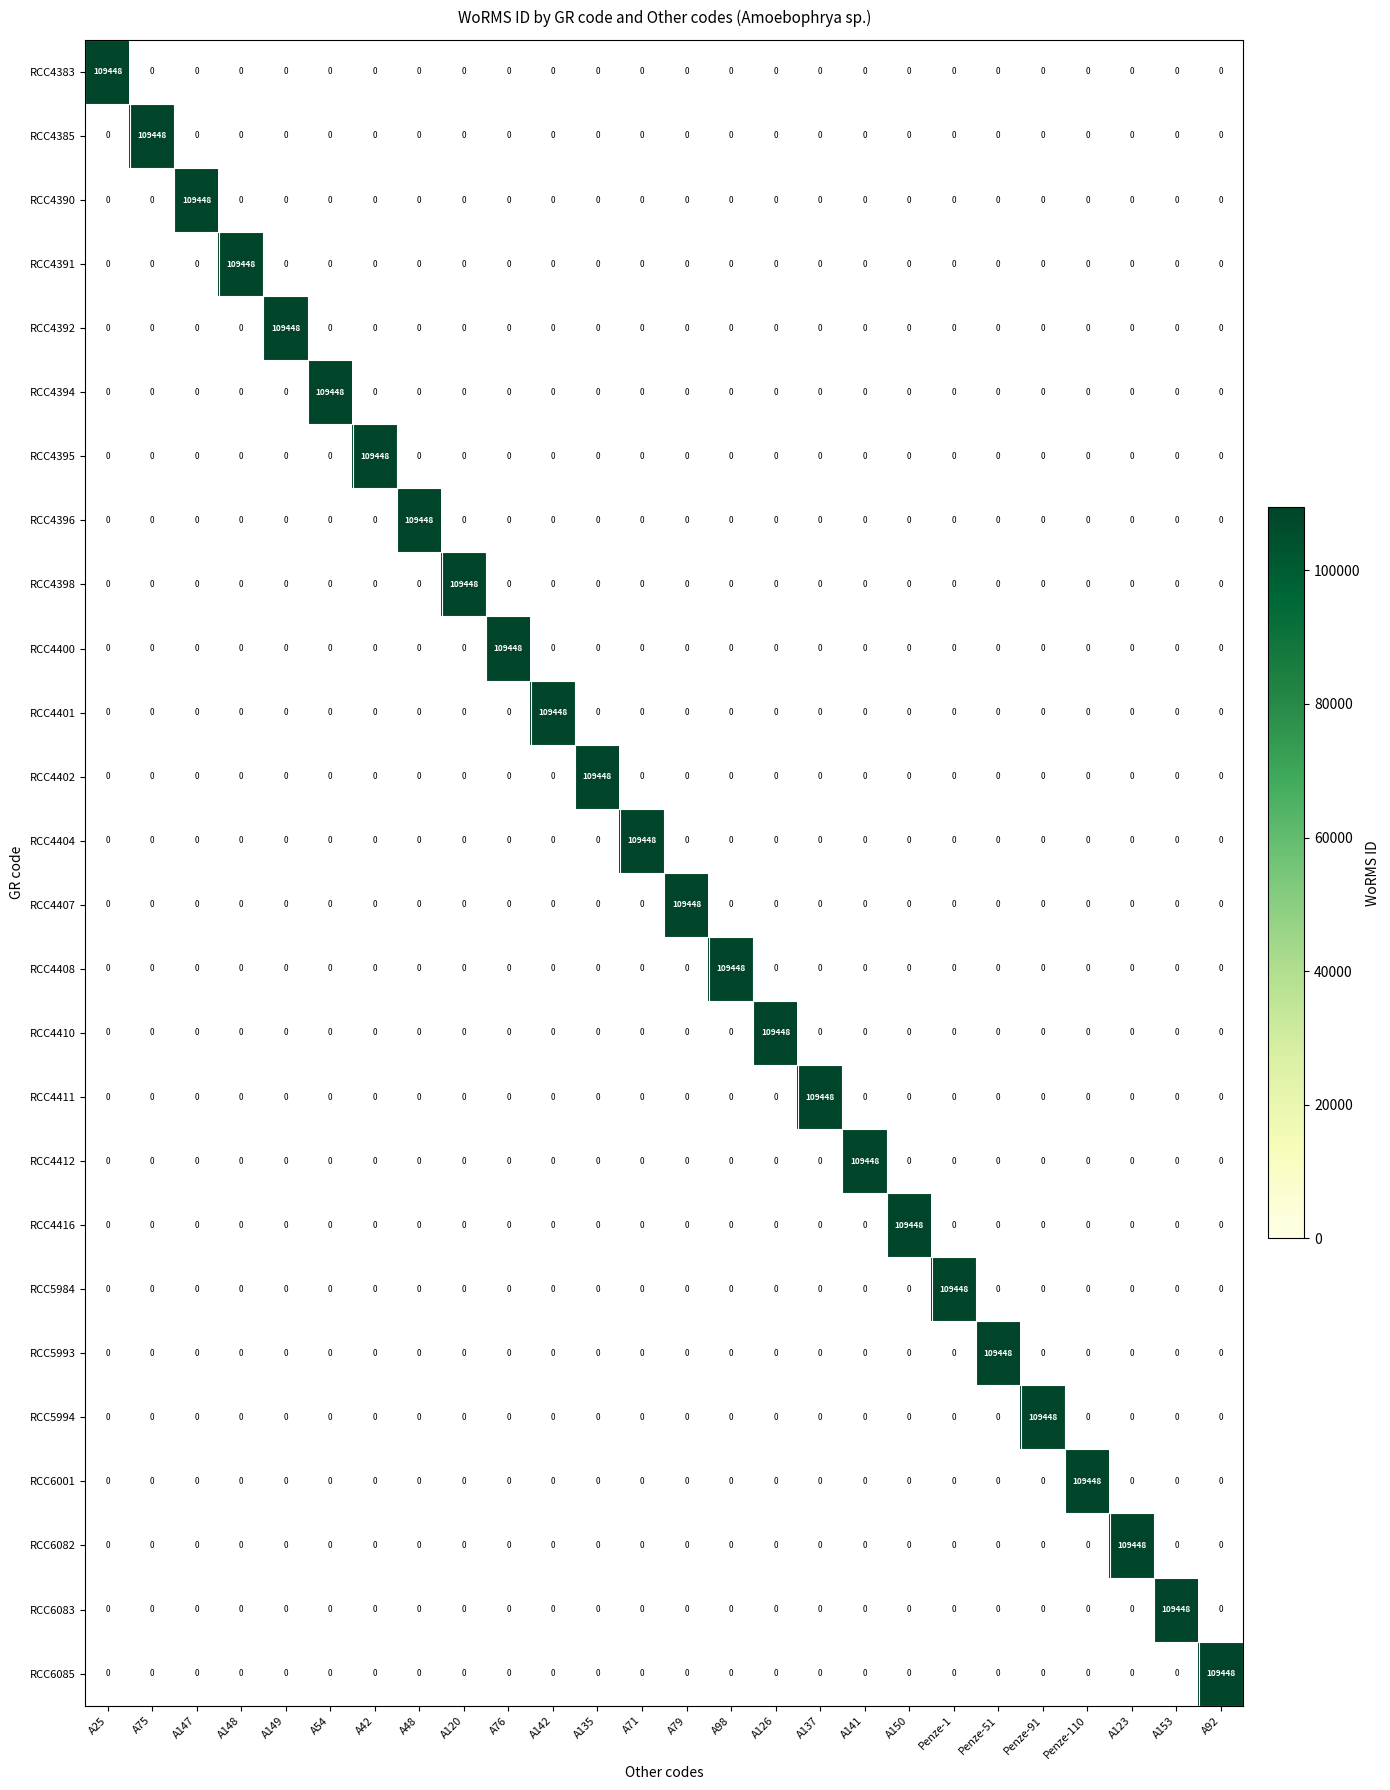

The value of RCC4398 at Penze-1 is 0. True or false?

True